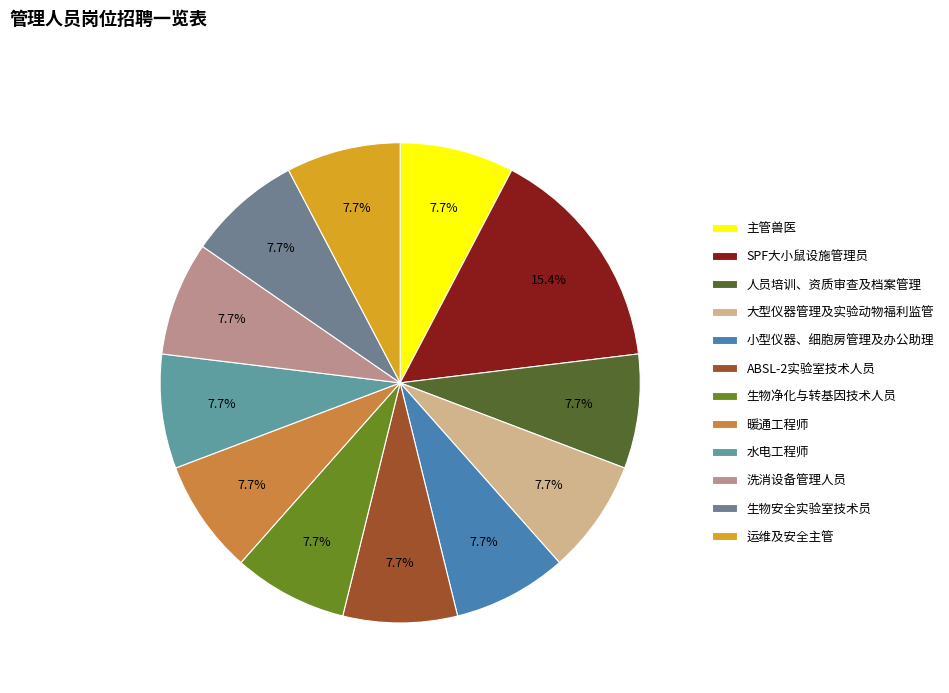

To the nearest percent, what percentage of the pie is 水电工程师?

8%